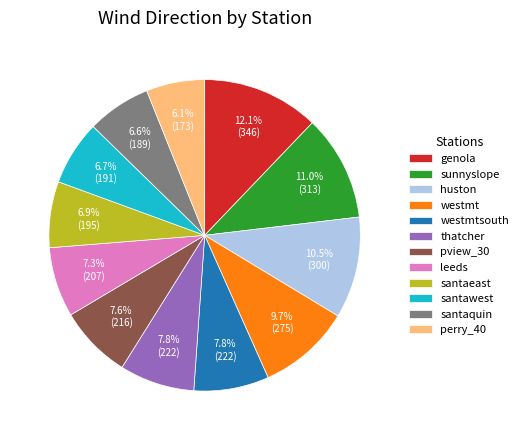

What is the ratio of the value at westmtsouth to the value at sunnyslope?

0.7